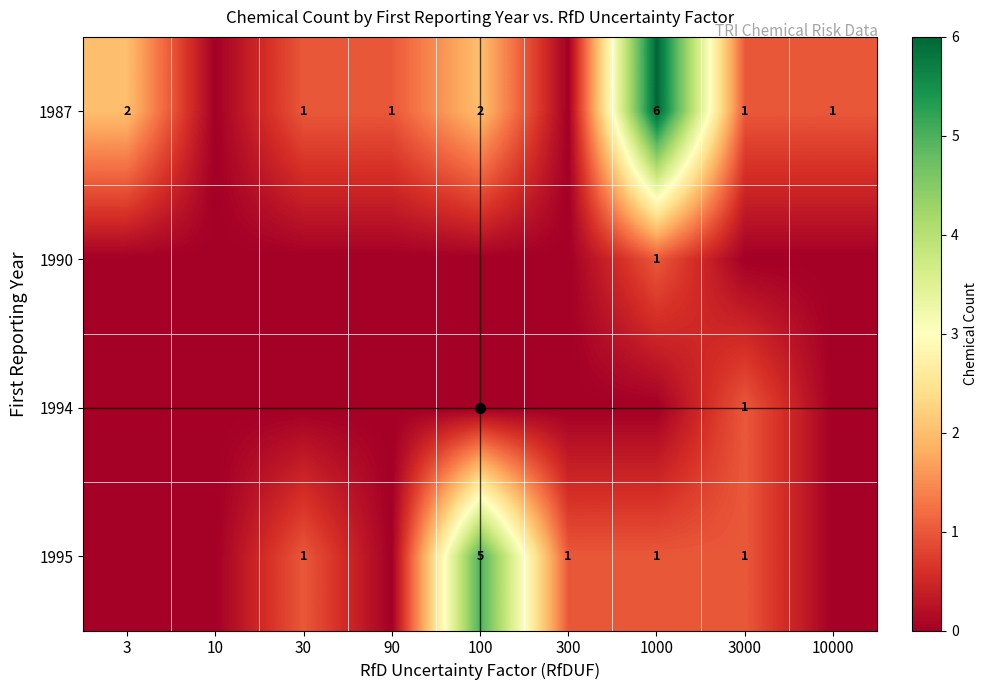

The 1995 series shows 1 at 3000. True or false?

True